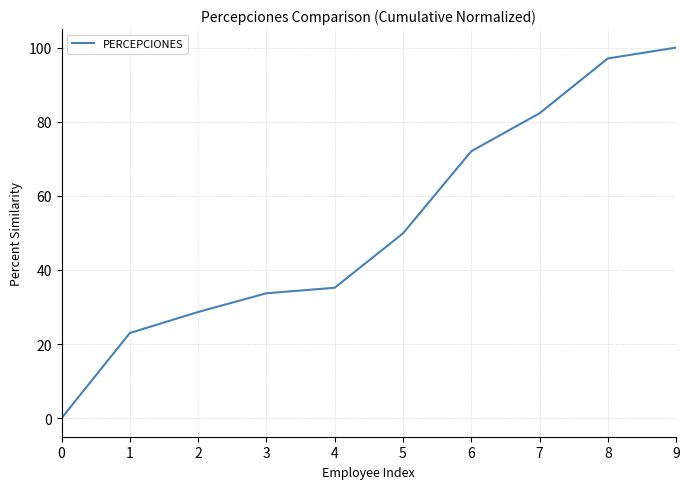

What is the difference between the values at 0 and 6?

72.0